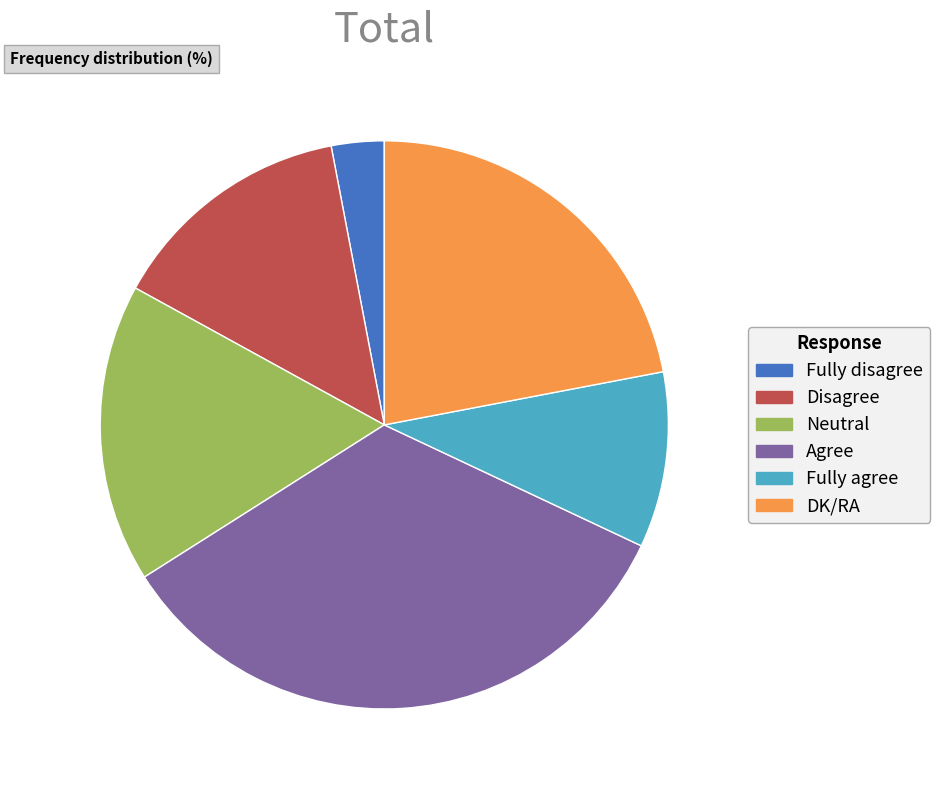

How many segments does this pie chart have?

6